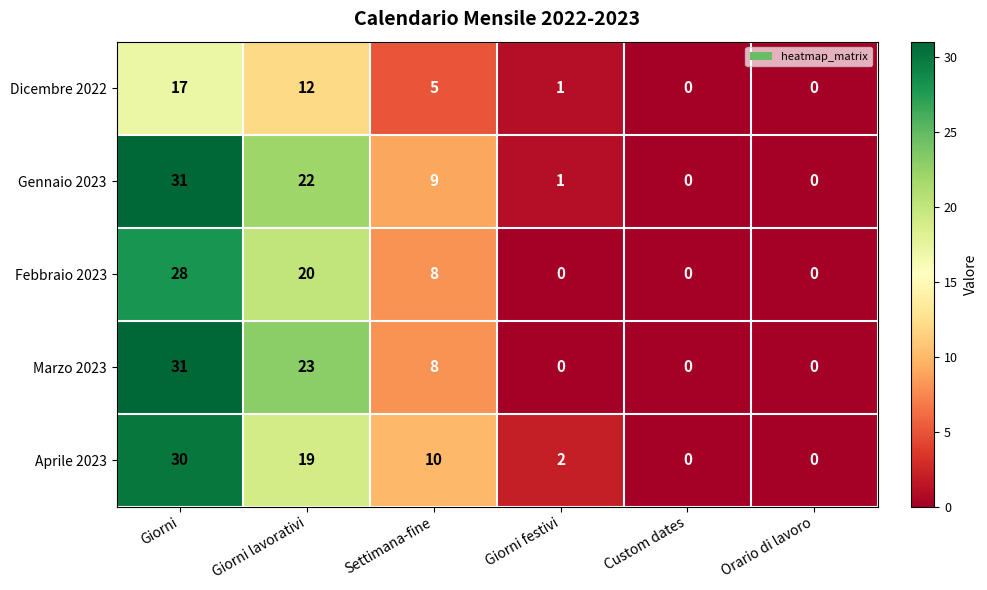

Between Giorni lavorativi and Giorni festivi, which series saw the biggest shift?

Marzo 2023